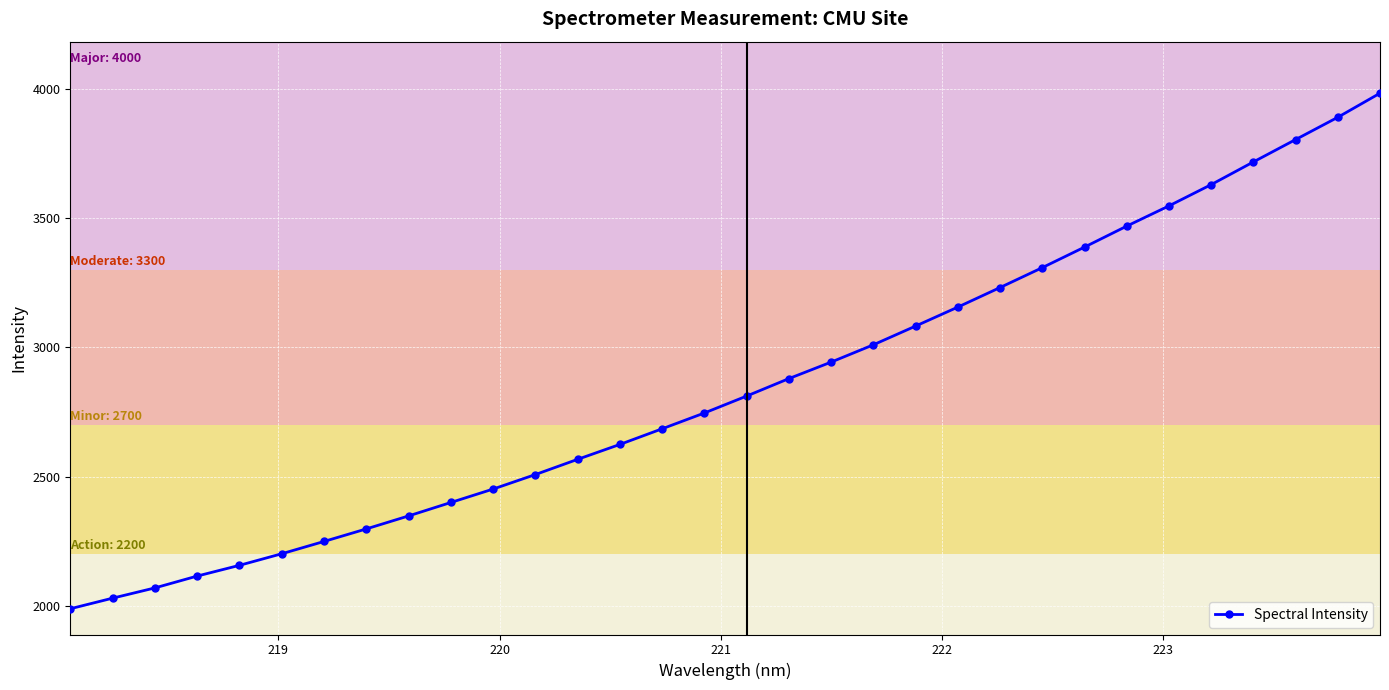

What is the difference between the second highest and minimum values?

1899.2